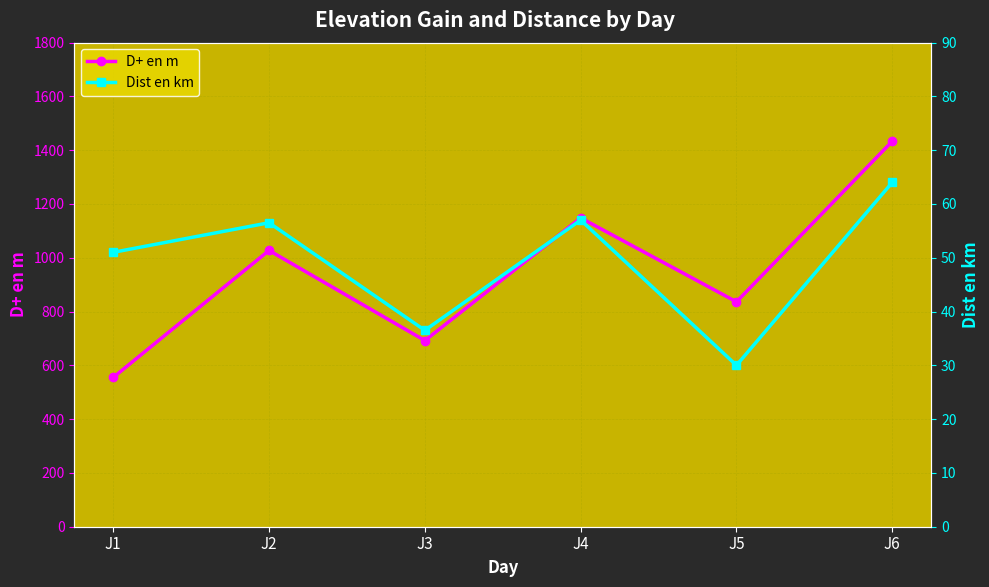

What is the sum of all Dist en km values?

295.0